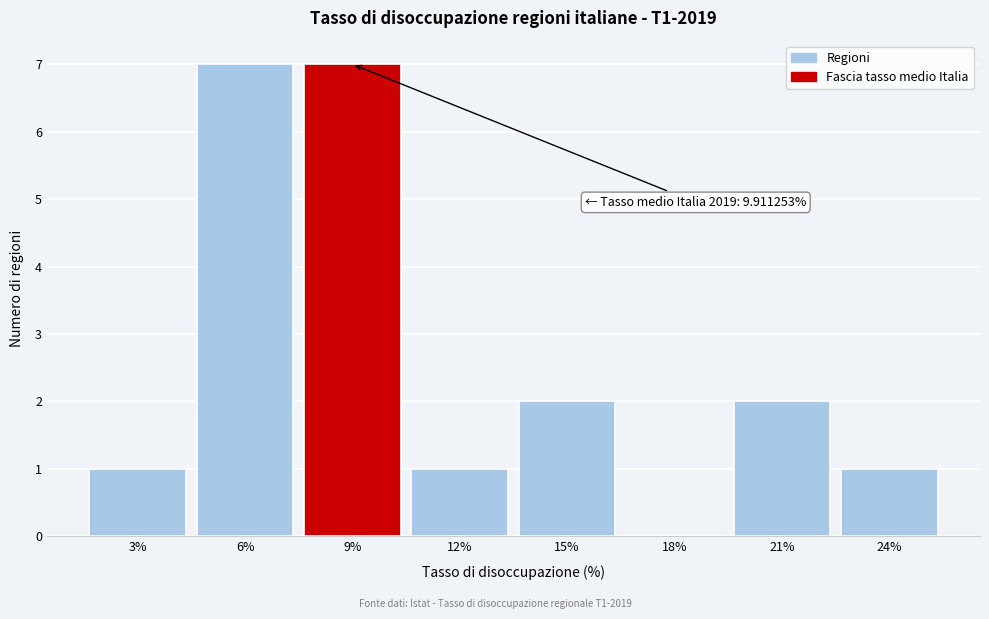

Reading left to right, list all the values displayed in this chart.

3%=1	6%=7	9%=7	12%=1	15%=2	18%=0	21%=2	24%=1